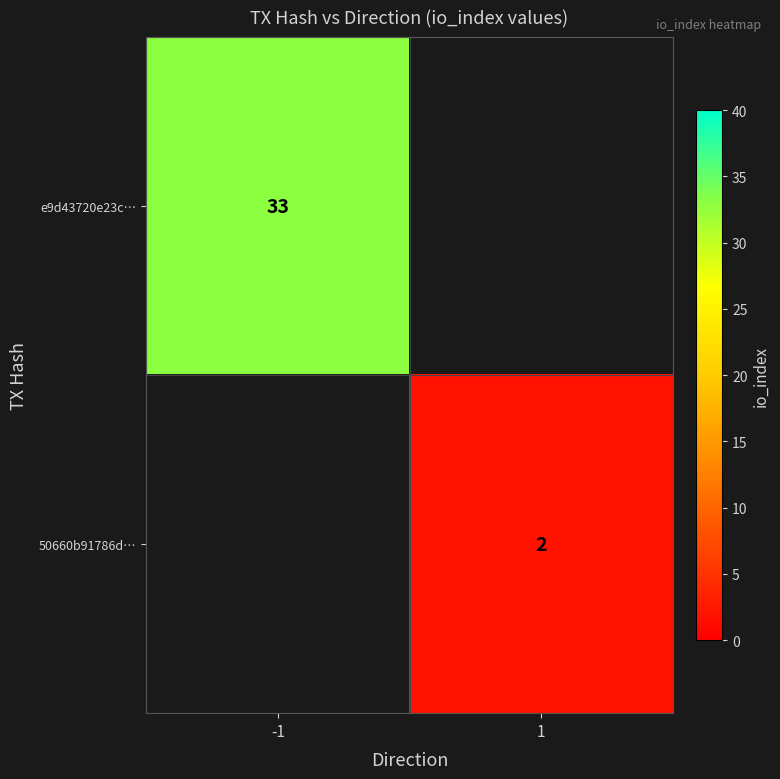

At how many categories does at least one series exceed 6?

1